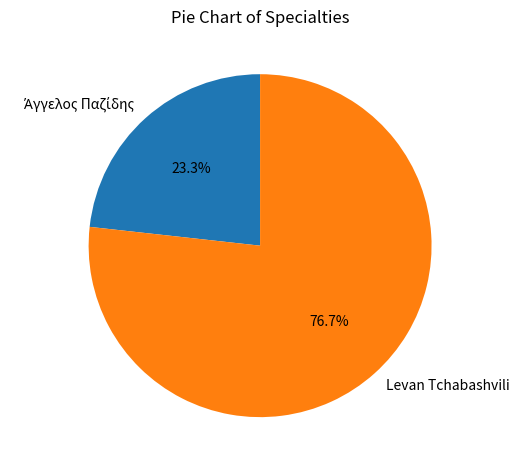

To the nearest percent, what is the average slice percentage?

50%